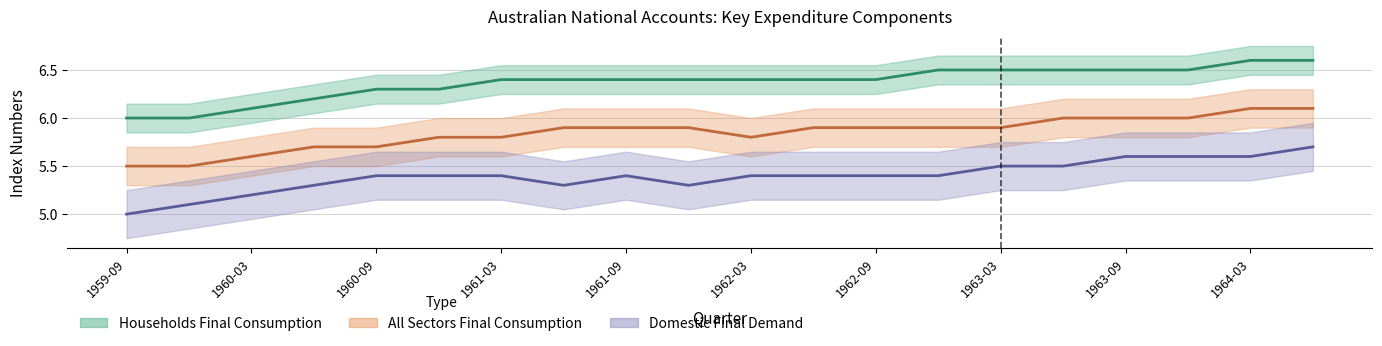

List the series in order of their overall mean, lowest first.

Domestic Final Demand, All Sectors Final Consumption, Households Final Consumption